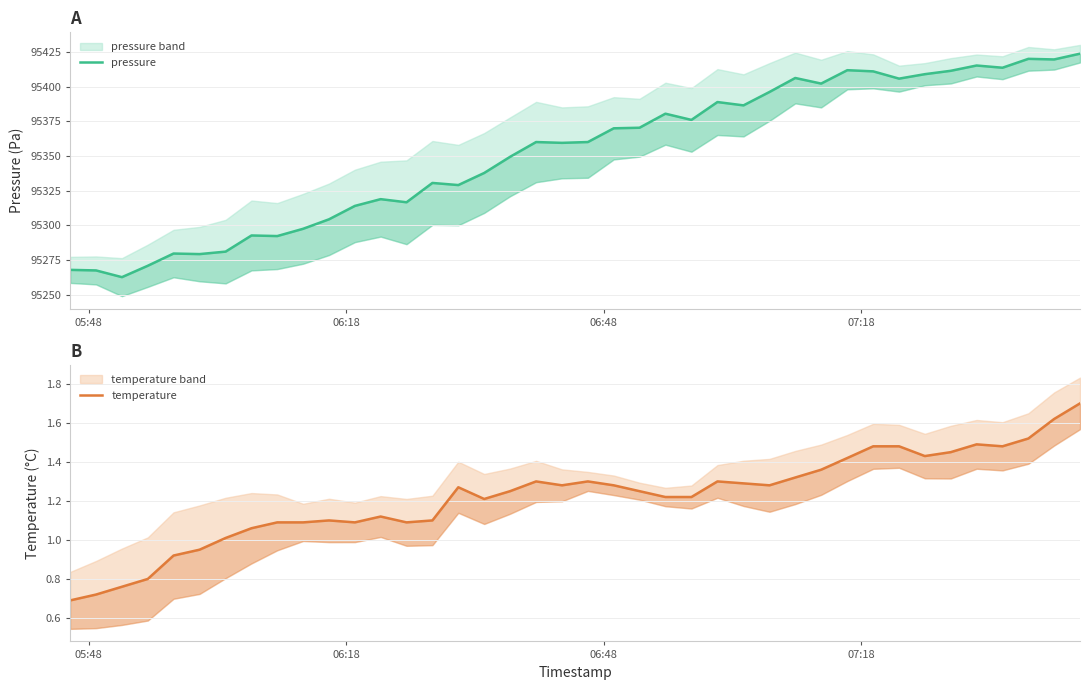

What is the sum of all pressure values?

3814086.1